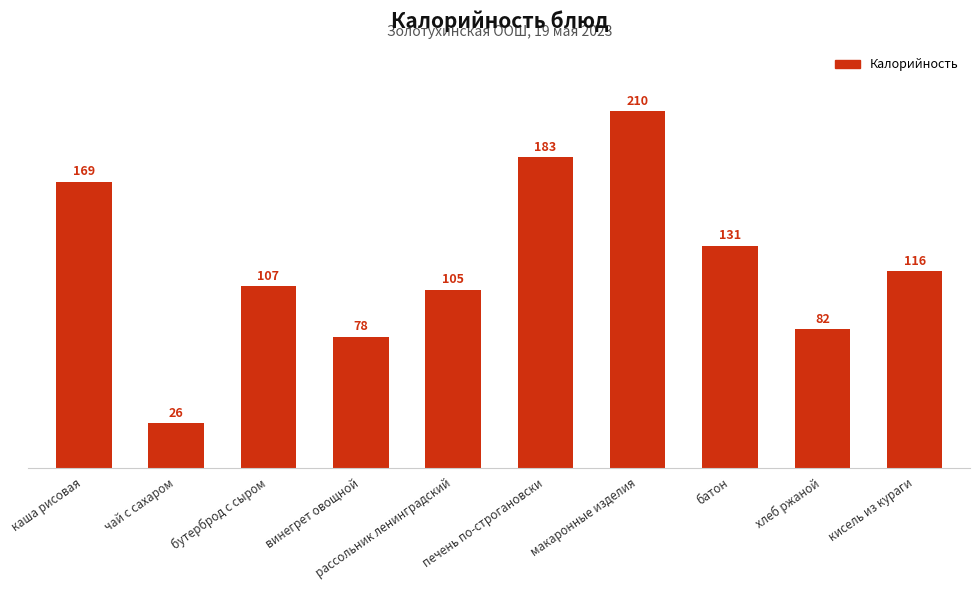

What is the difference between the maximum and minimum values?

183.6